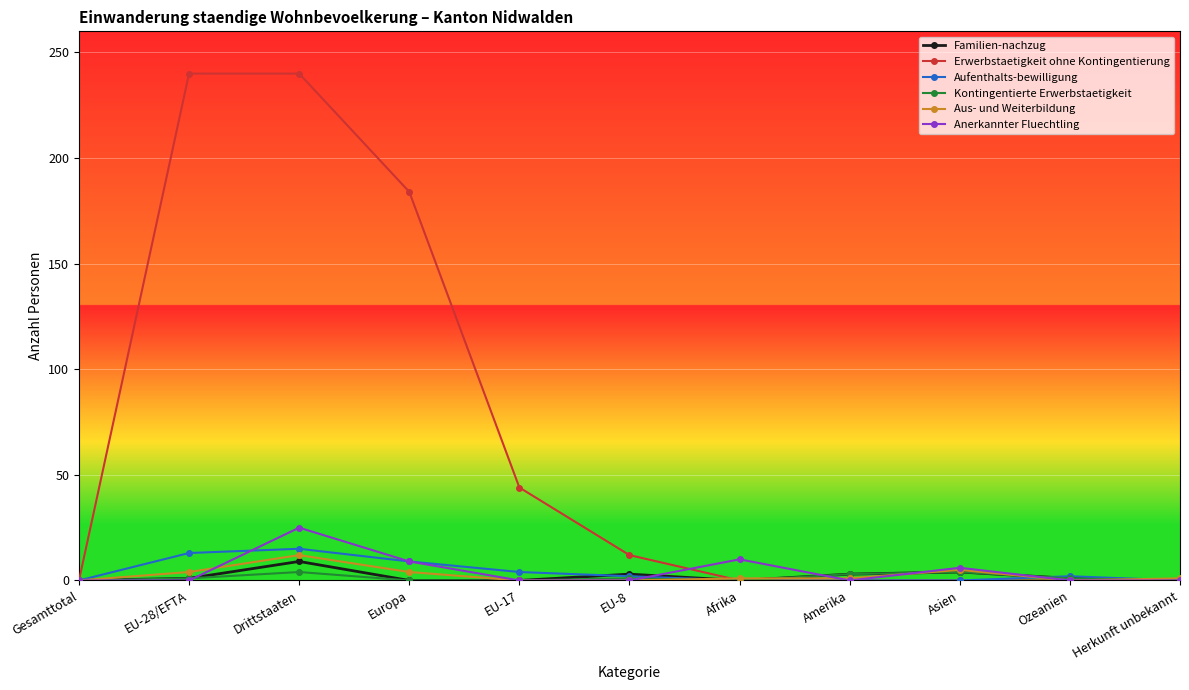

What value does the Aufenthalts-bewilligung series have at Europa?

9